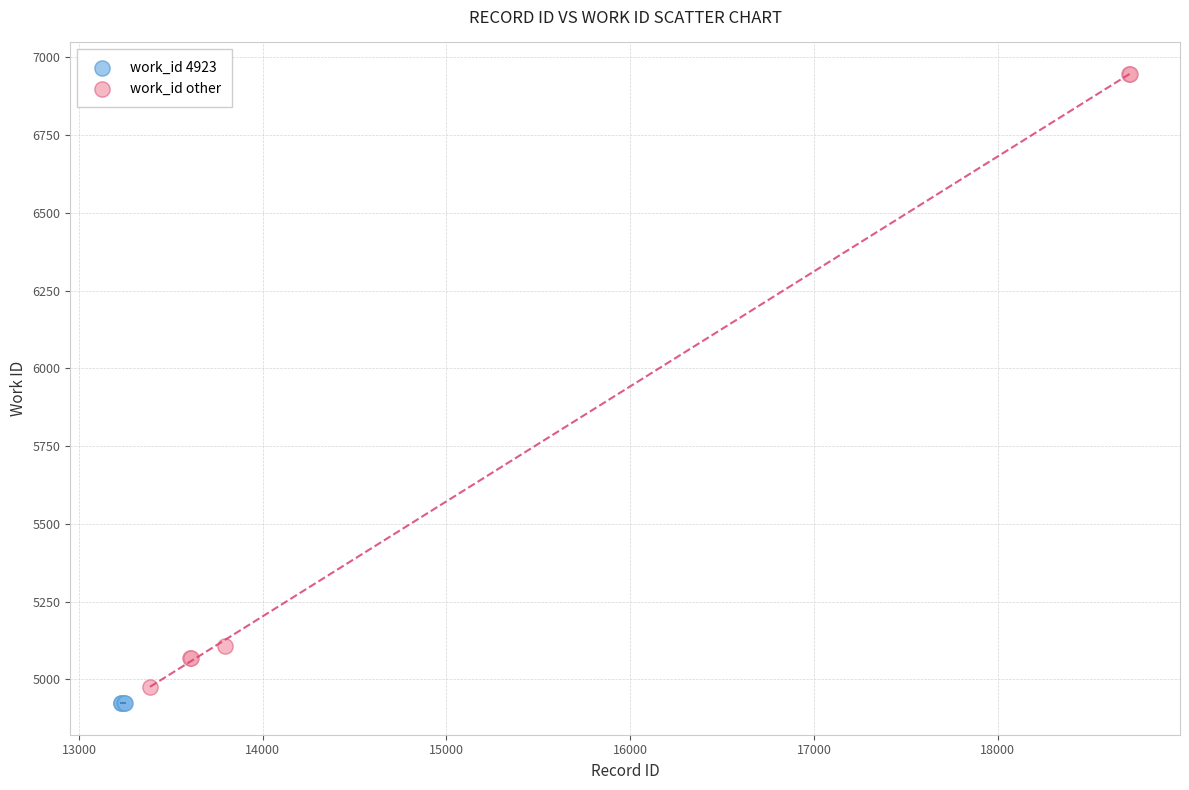

Which series reaches the maximum Y coordinate?

work_id other